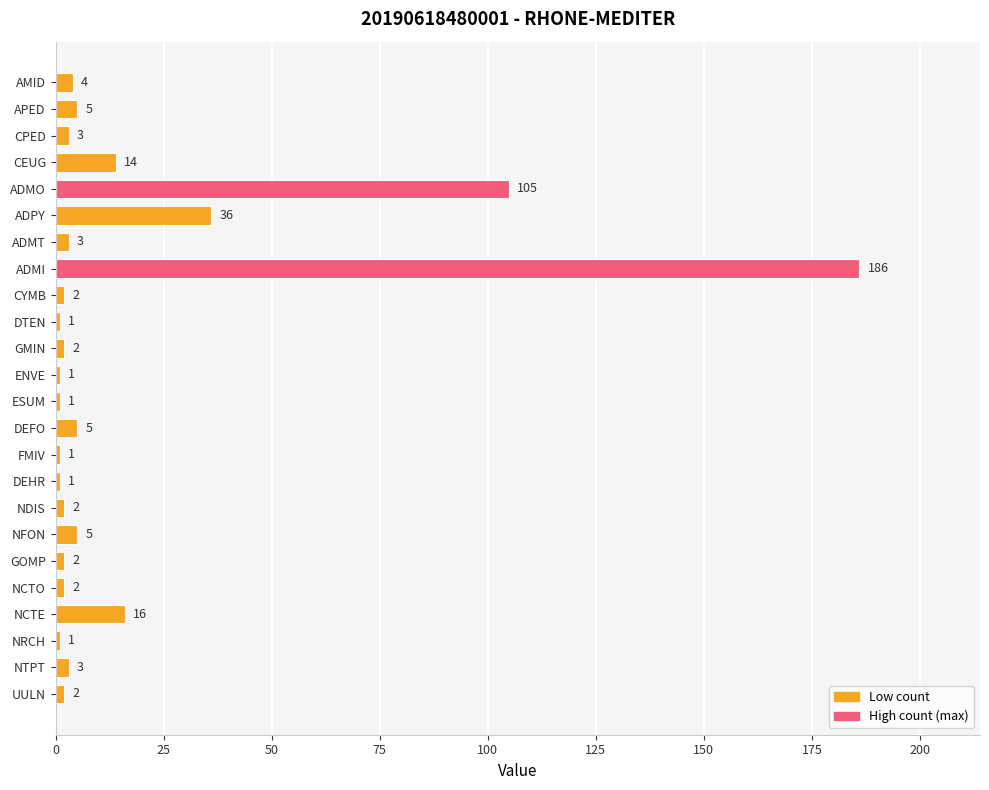

Reading top to bottom, list all the values displayed in this chart.

4	5	3	14	105	36	3	186	2	1	2	1	1	5	1	1	2	5	2	2	16	1	3	2